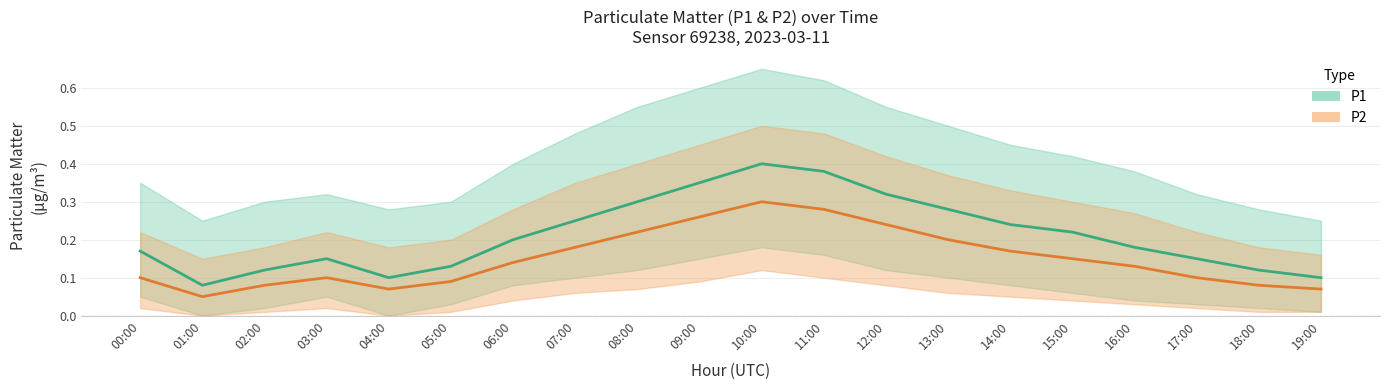

Count the number of categories in the chart.

20